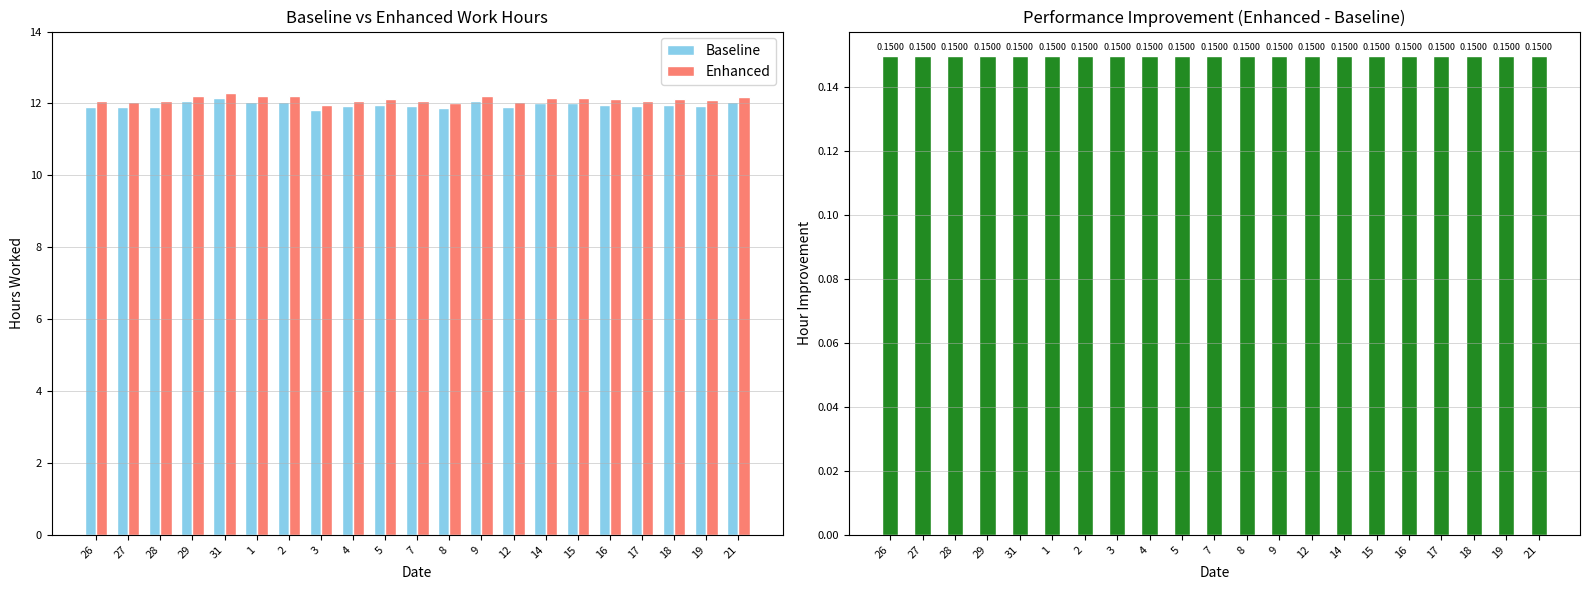

True or false: Enhanced has a value of 7.7 at 5.

False